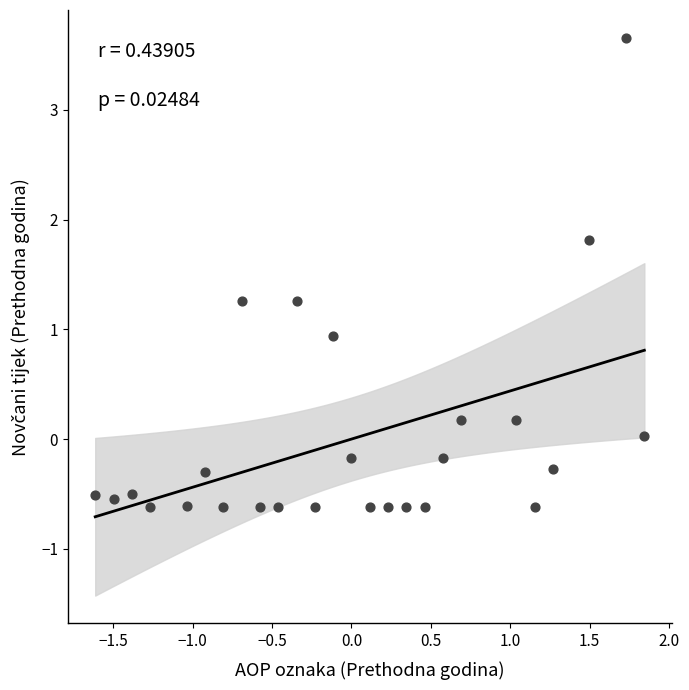

What is the range of Y values (max minus min)?

4.3